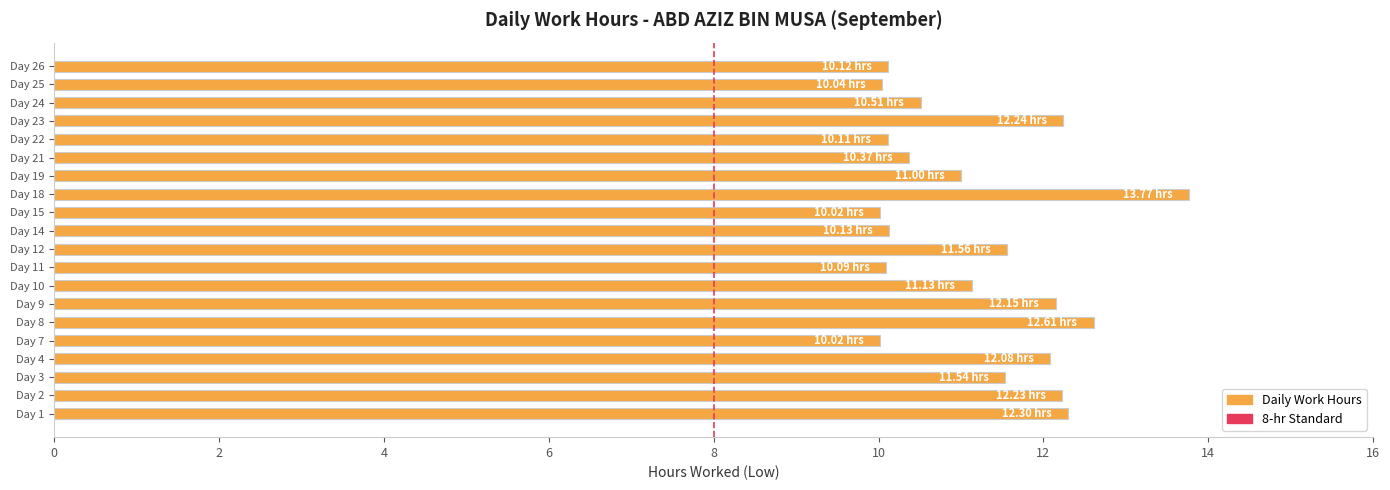

Which has a higher value, Day 24 or Day 26?

Day 24